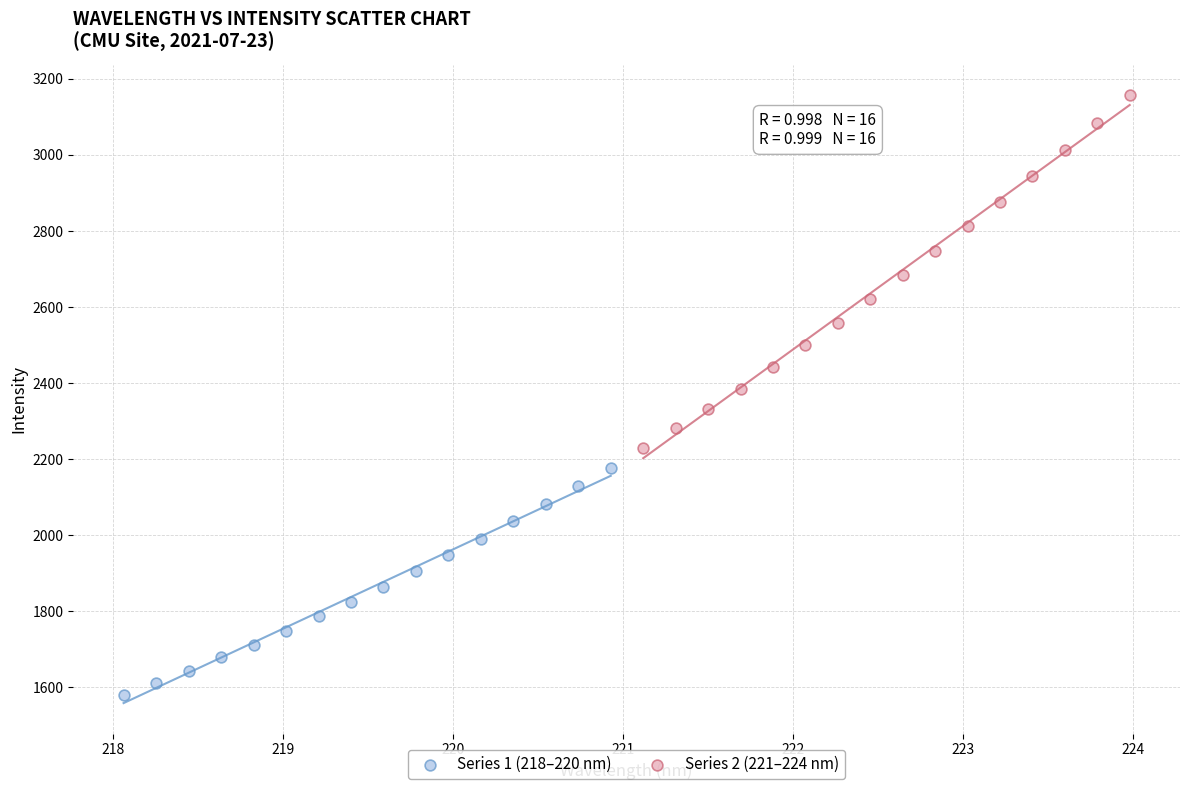

Which series has the widest spread of Y values?

Series 2 (221–224 nm)